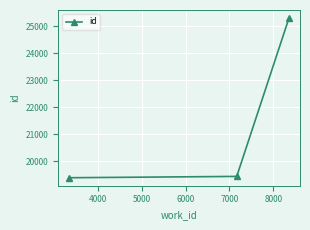

What is the value of the 1st point from the left?

19397